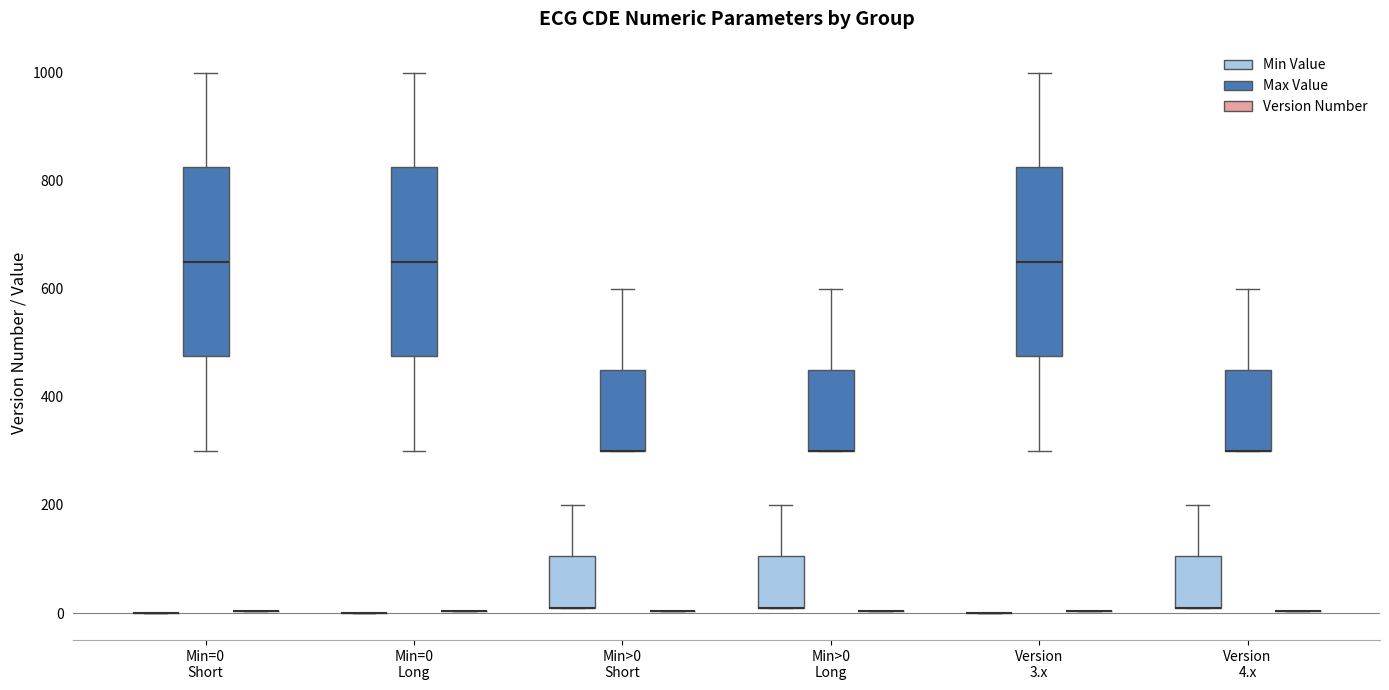

Reading left to right, read every box against the y-axis: the position of its median line, the range the box covers, and the ends of its whiskers. The values are not printed on the chart, so give them approximately, as read against the axis.

Min=0 Short (Min Value): box collapsed to a line at 0, whiskers 0 to 0
Min=0 Short (Max Value): median 640, box 480 to 820, whiskers 300 to 1000
Min=0 Short (Version Number): box collapsed to a line at 0, whiskers 0 to 0
Min=0 Long (Min Value): box collapsed to a line at 0, whiskers 0 to 0
Min=0 Long (Max Value): median 640, box 480 to 820, whiskers 300 to 1000
Min=0 Long (Version Number): box collapsed to a line at 0, whiskers 0 to 0
Min>0 Short (Min Value): median 20 (drawn on the box's lower edge), box 20 to 100, whiskers 20 to 200
Min>0 Short (Max Value): median 300 (drawn on the box's lower edge), box 300 to 460, whiskers 300 to 600
Min>0 Short (Version Number): box collapsed to a line at 0, whiskers 0 to 0
Min>0 Long (Min Value): median 20 (drawn on the box's lower edge), box 20 to 100, whiskers 20 to 200
Min>0 Long (Max Value): median 300 (drawn on the box's lower edge), box 300 to 460, whiskers 300 to 600
Min>0 Long (Version Number): box collapsed to a line at 0, whiskers 0 to 0
Version 3.x (Min Value): box collapsed to a line at 0, whiskers 0 to 0
Version 3.x (Max Value): median 640, box 480 to 820, whiskers 300 to 1000
Version 3.x (Version Number): box collapsed to a line at 0, whiskers 0 to 0
Version 4.x (Min Value): median 20 (drawn on the box's lower edge), box 20 to 100, whiskers 20 to 200
Version 4.x (Max Value): median 300 (drawn on the box's lower edge), box 300 to 460, whiskers 300 to 600
Version 4.x (Version Number): box collapsed to a line at 0, whiskers 0 to 0